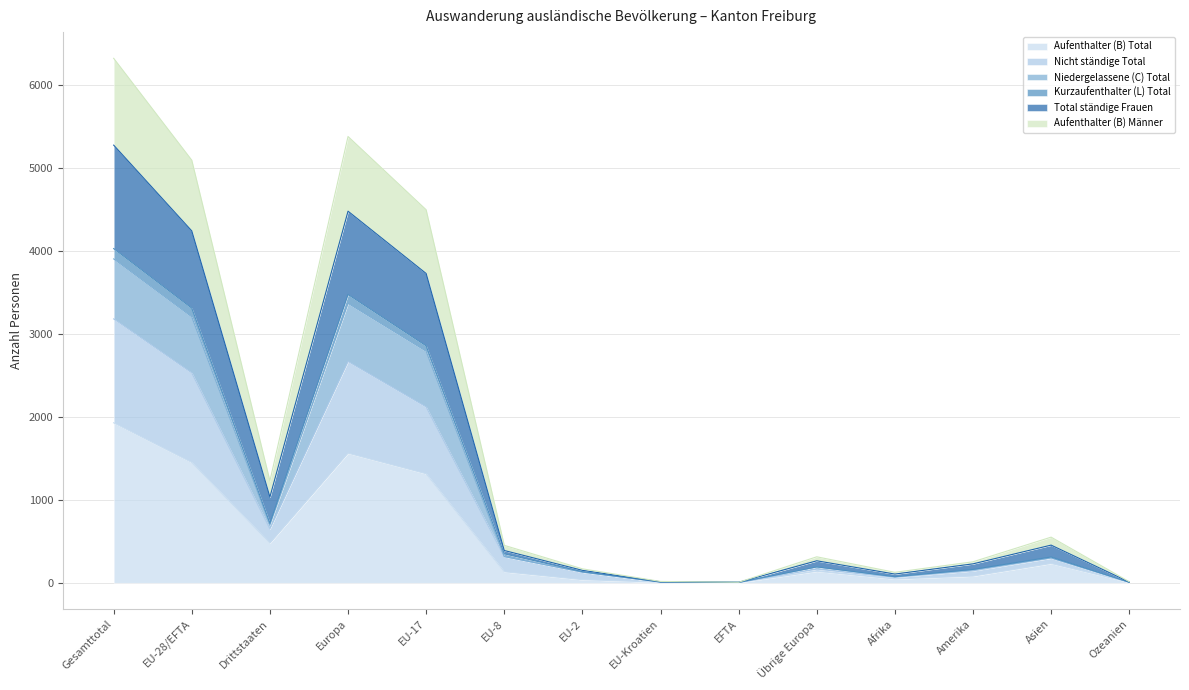

Between Afrika and Amerika, which is larger?

Amerika